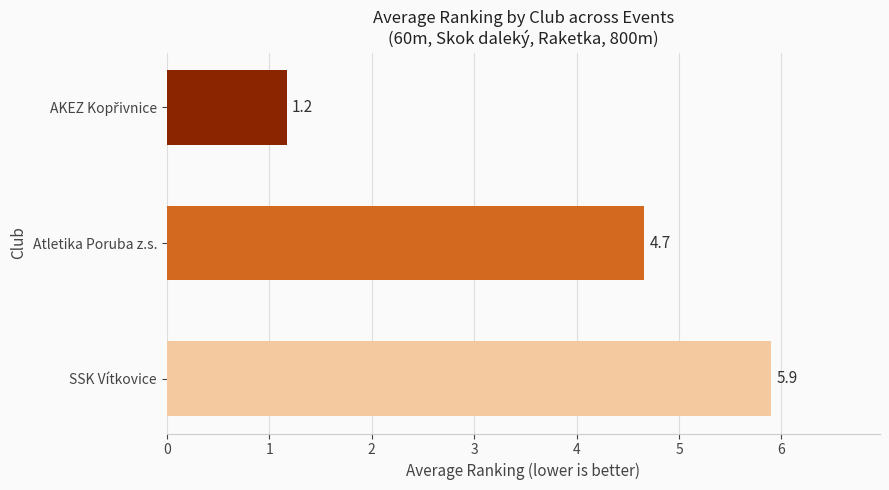

Between SSK Vítkovice and Atletika Poruba z.s., which is larger?

SSK Vítkovice